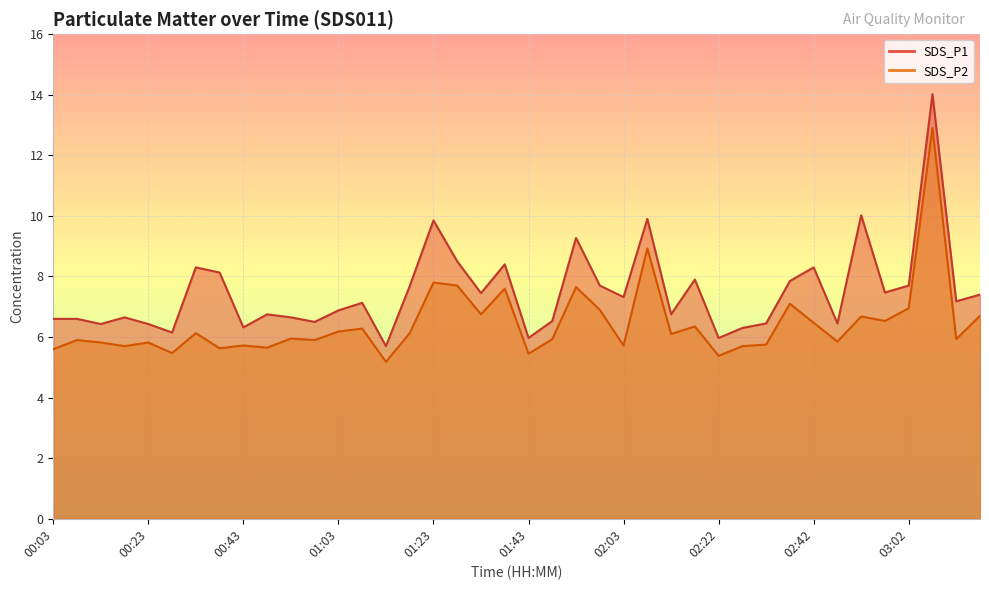

Which category has the highest value in the SDS_P1 series?

03:07